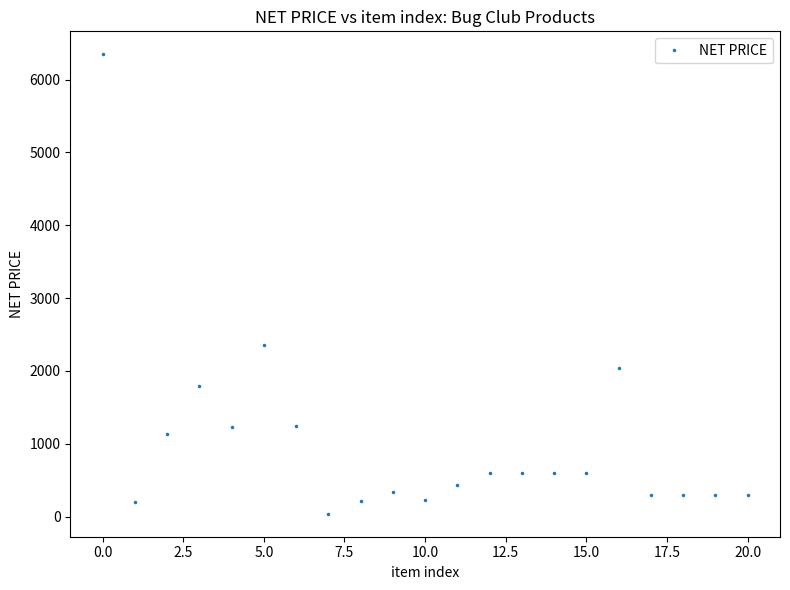

What is the average value?

1009.3